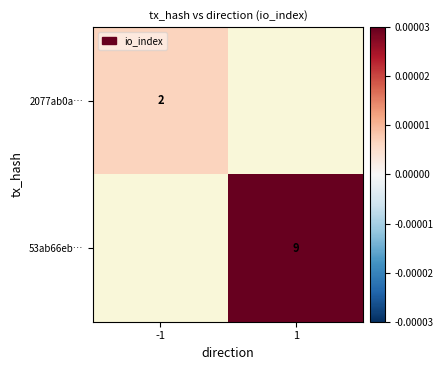

The value of 2077ab0a… at -1 is 0.7. True or false?

False